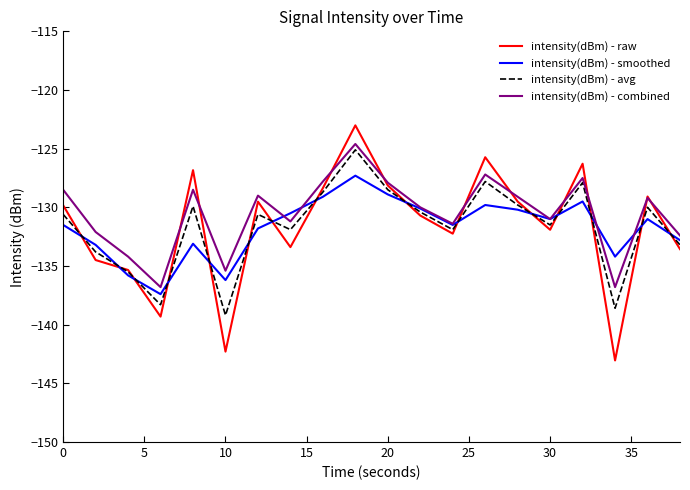

Does the chart display data point markers on the line(s)?

No